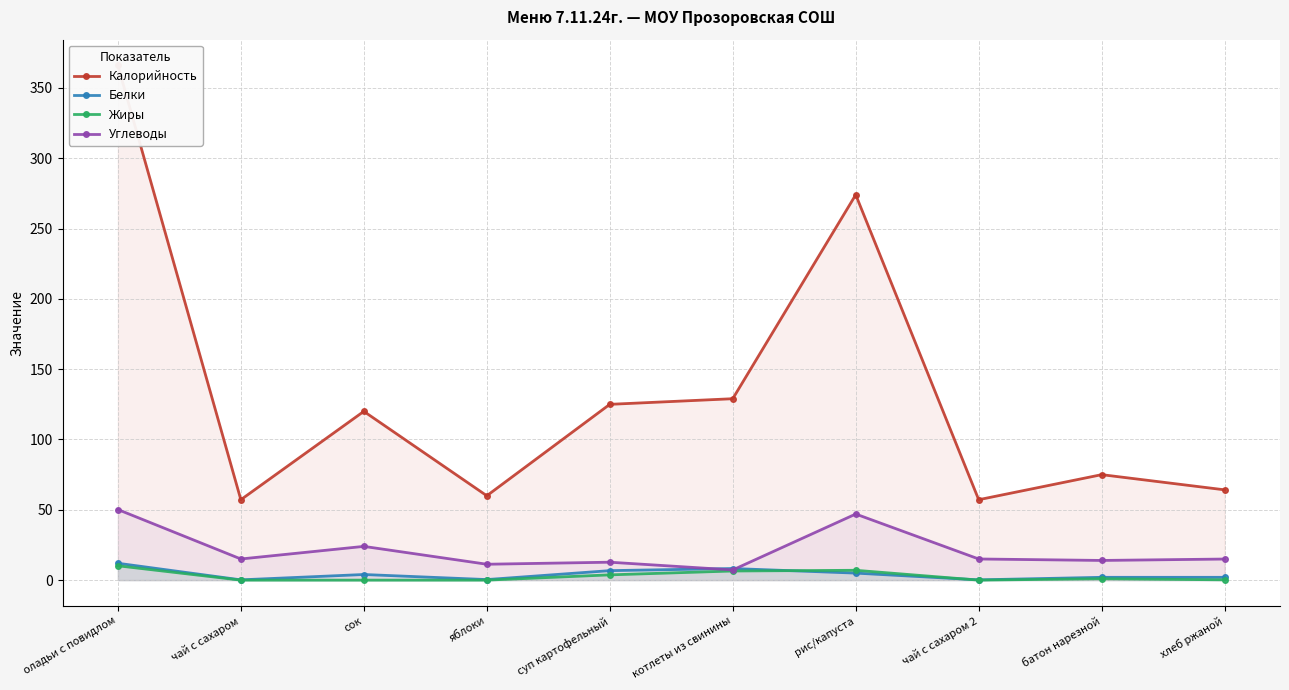

What is the highest value of the Белки series?

12.0